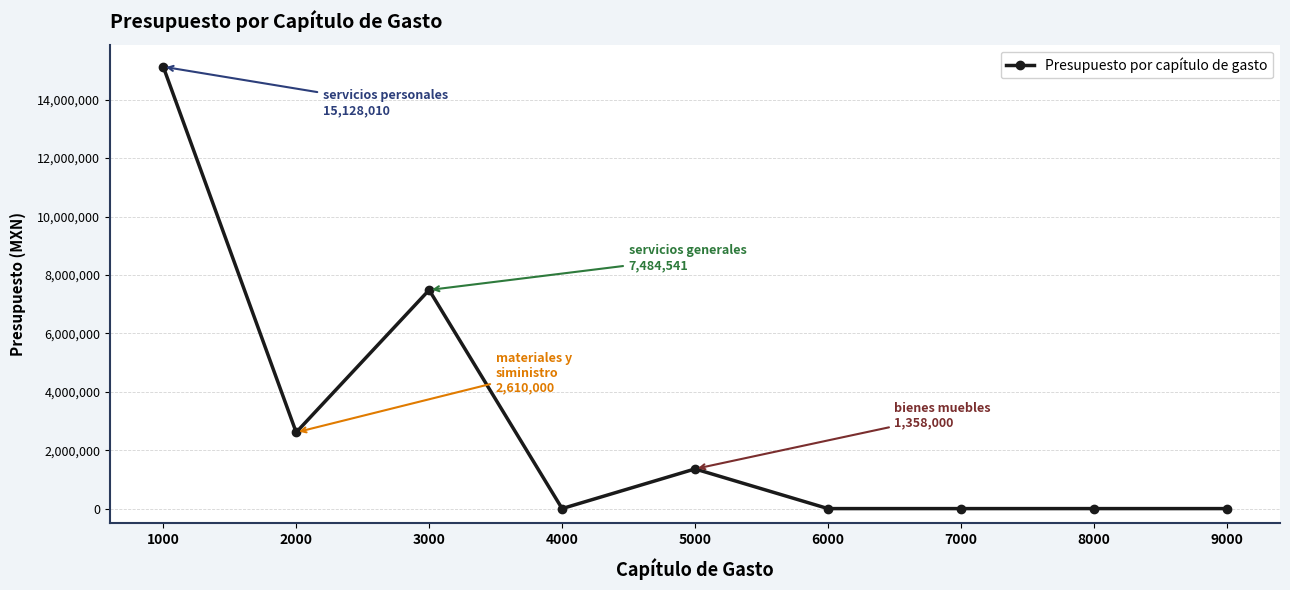

Does the chart display data point markers on the line(s)?

Yes